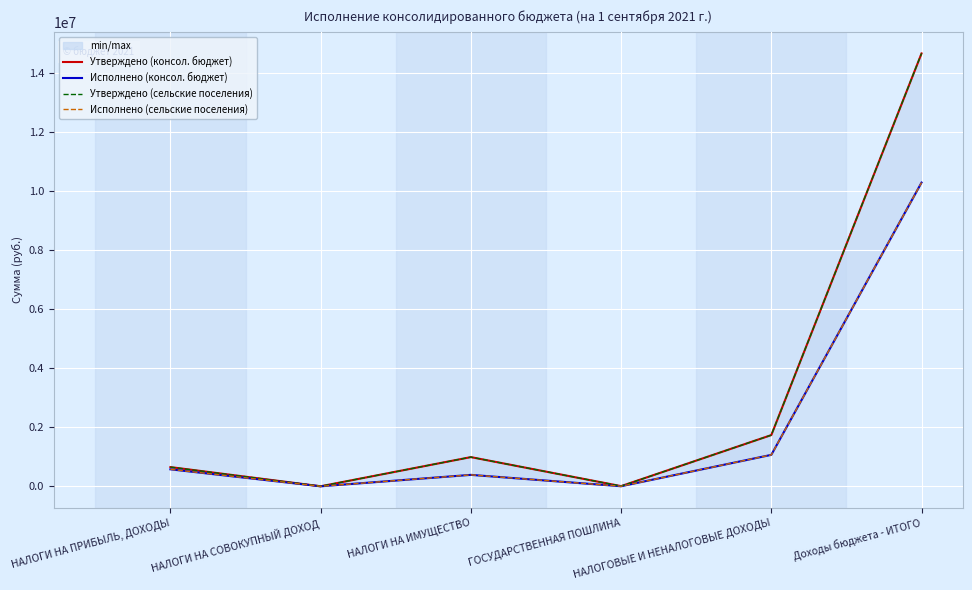

How many categories are shown in the chart?

6